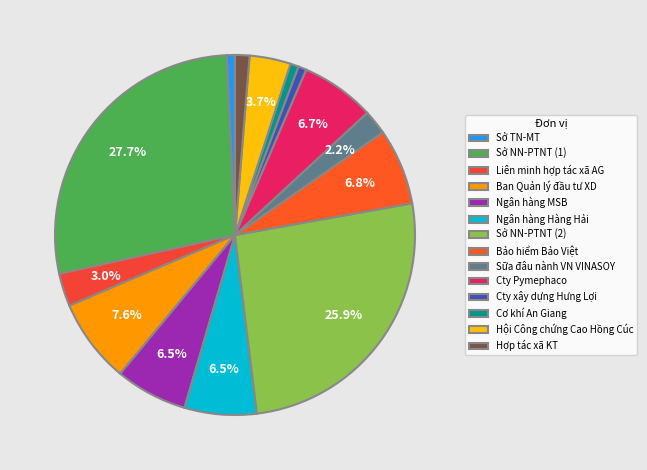

To the nearest percent, what portion does Cty xây dựng Hưng Lợi represent?

1%